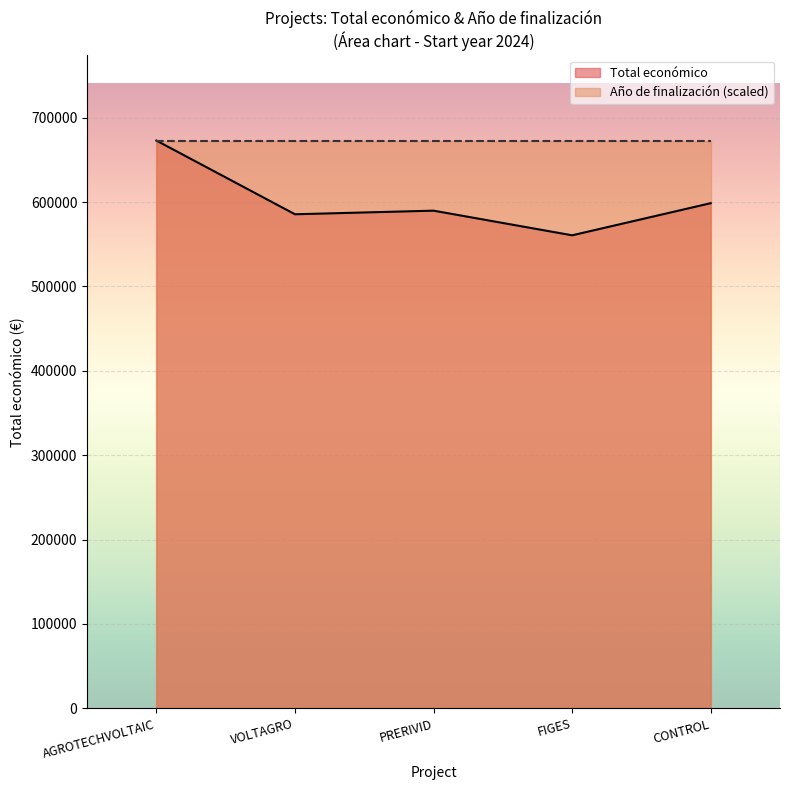

Between PRERIVID and CONTROL, which is larger?

CONTROL